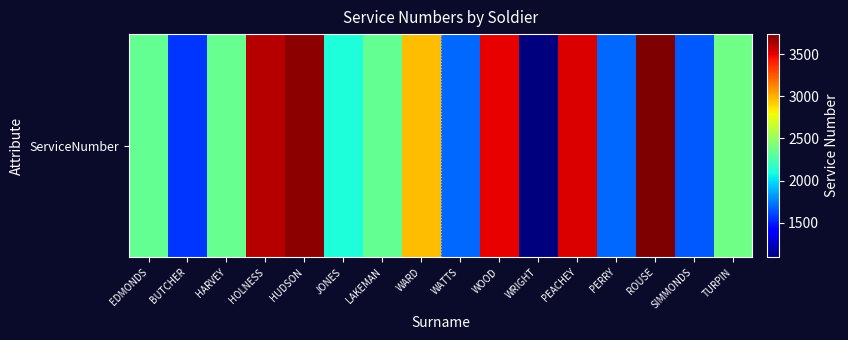

At which category does the chart reach its minimum across all series?

WRIGHT